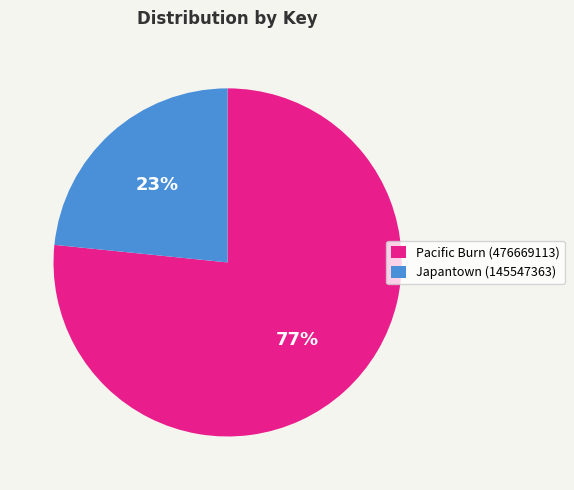

To the nearest percent, what is the average slice percentage?

50%